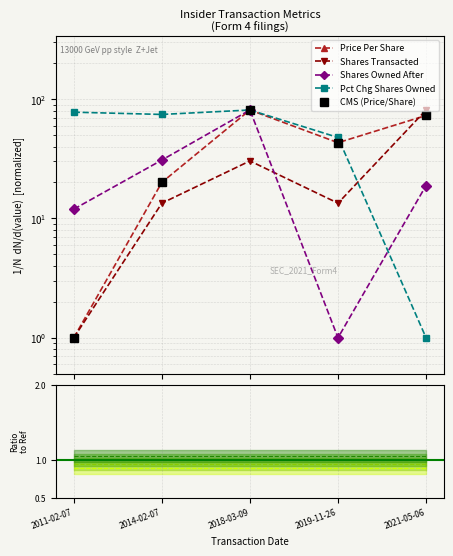

Which series changed the most between 2014-02-07 and 2018-03-09?

Price Per Share